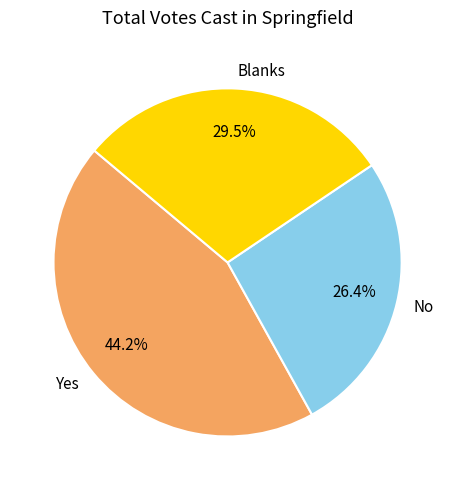

Rank the categories by value from highest to lowest.

Yes, Blanks, No